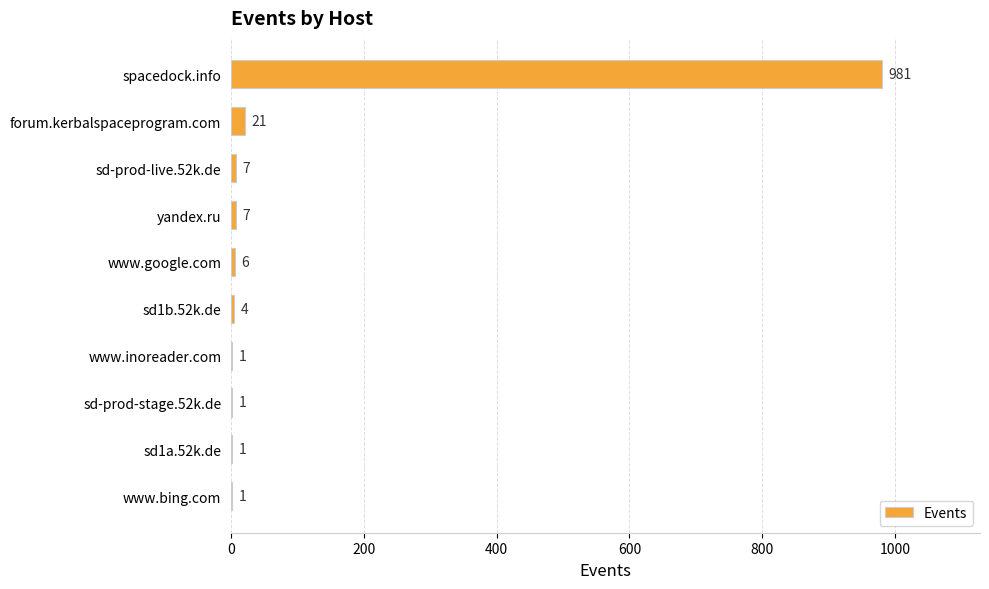

What is the sum of all values?

1030